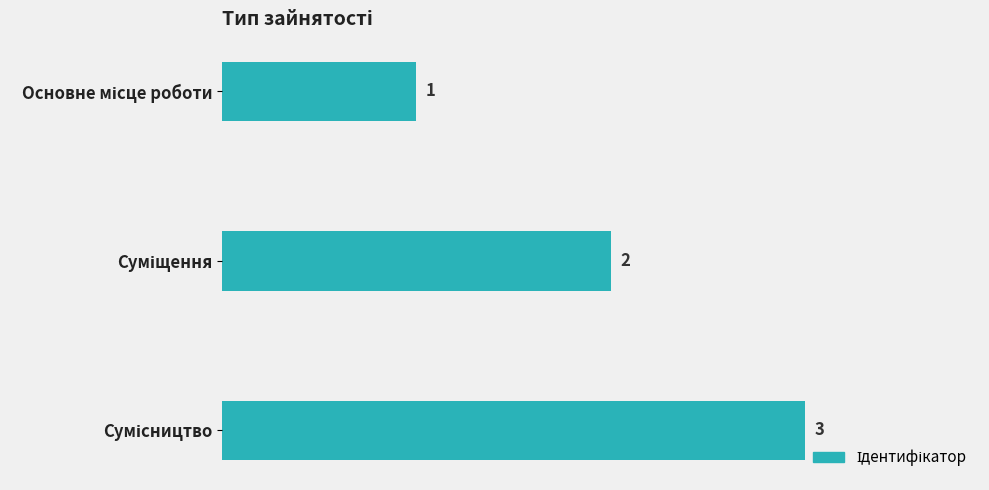

What is the value of the 2nd bar from the top?

2